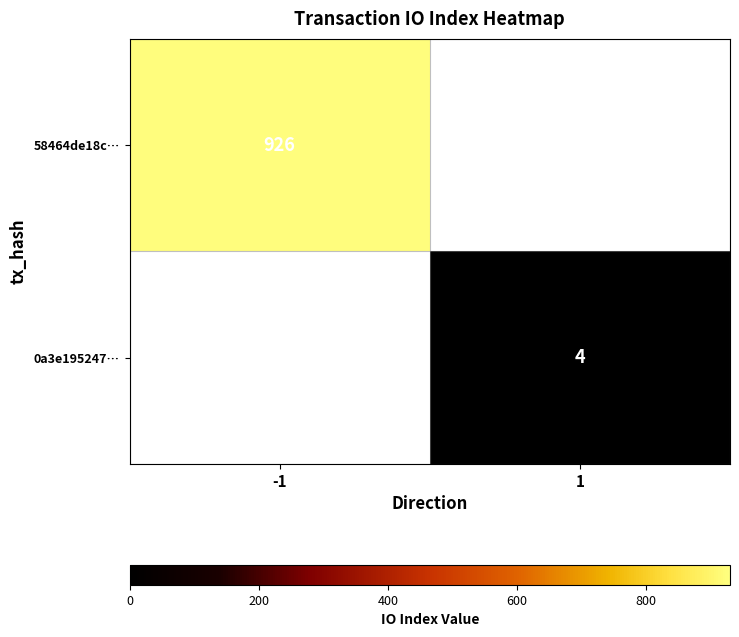

The 58464de18c… series shows 482.2 at -1. True or false?

False